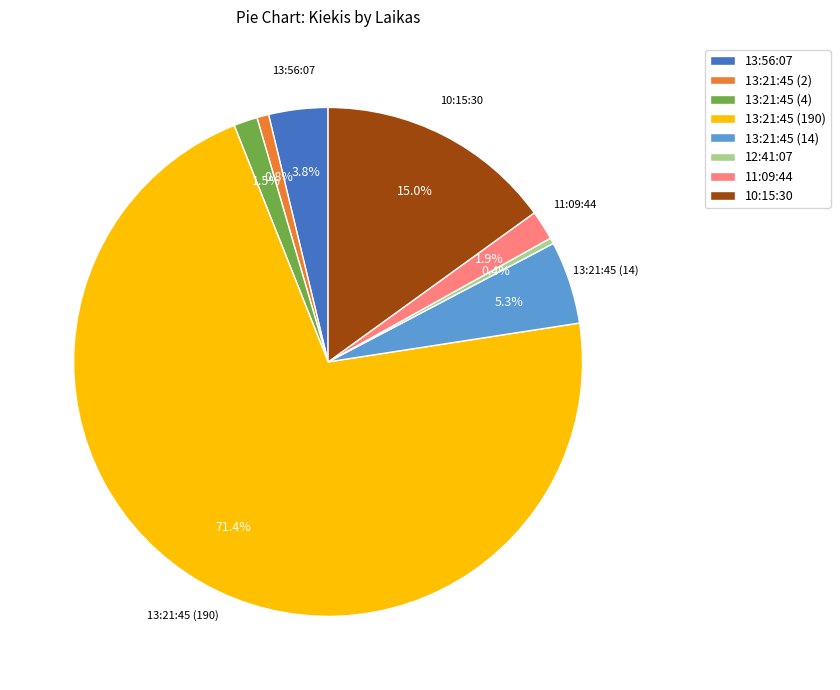

Which slice is the largest?

13:21:45 (190)